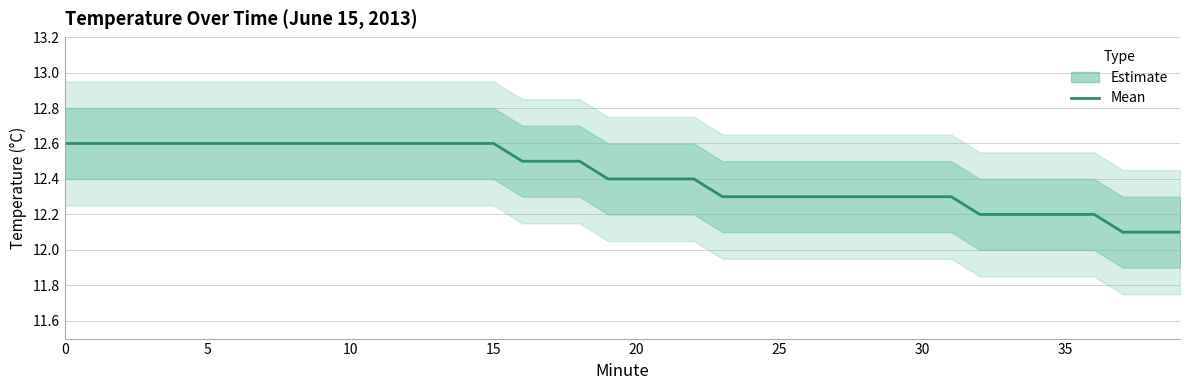

What is the difference between the maximum and minimum values?

0.5